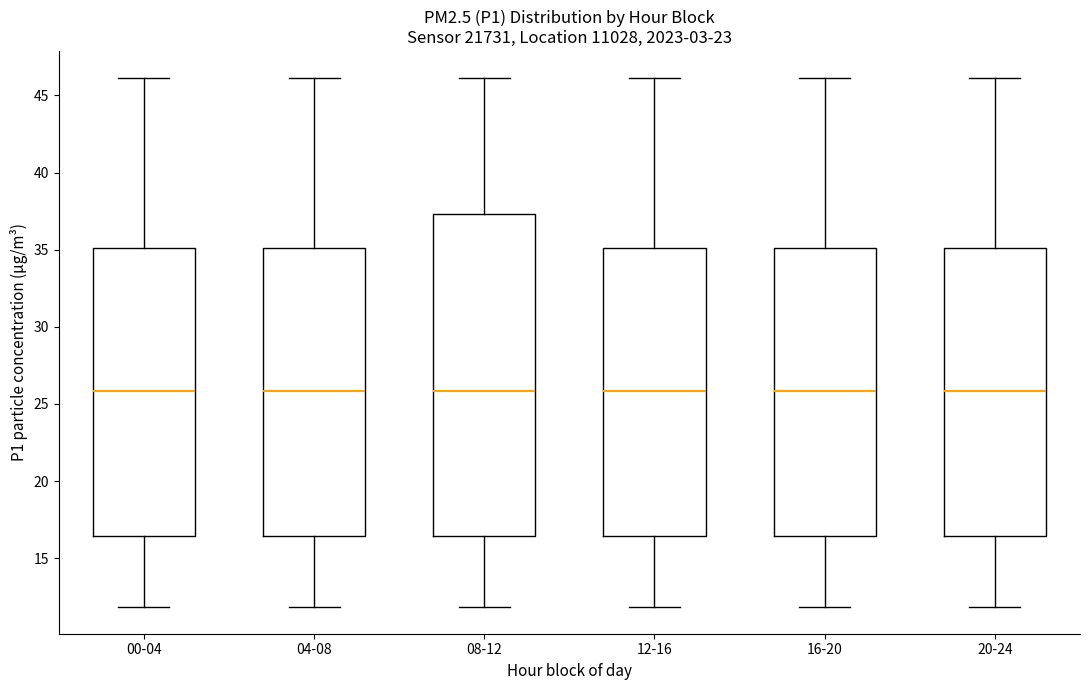

Which box is the tallest, from its lower edge to its upper edge?

08-12